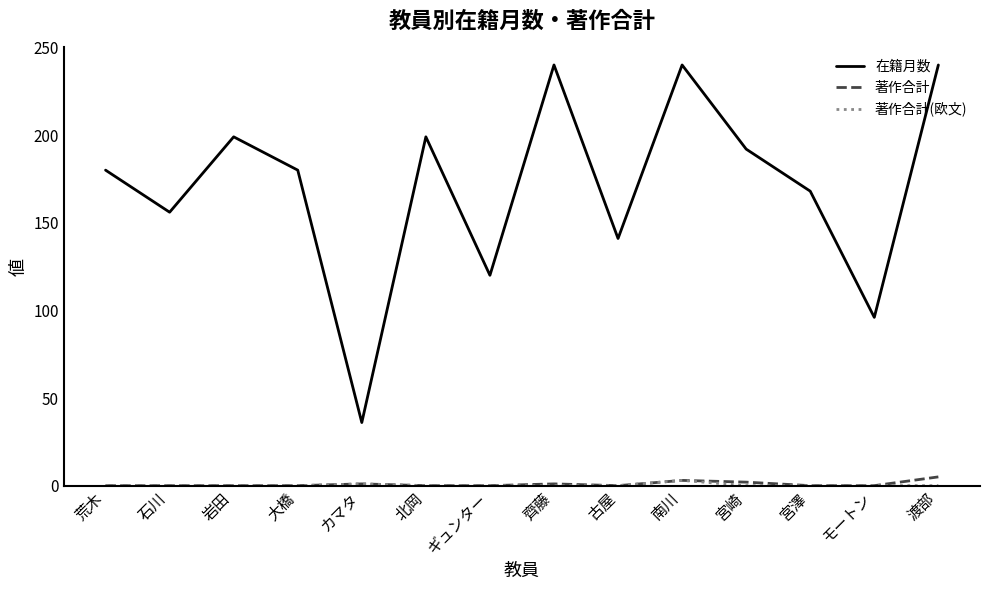

Which series has the widest spread of values?

在籍月数